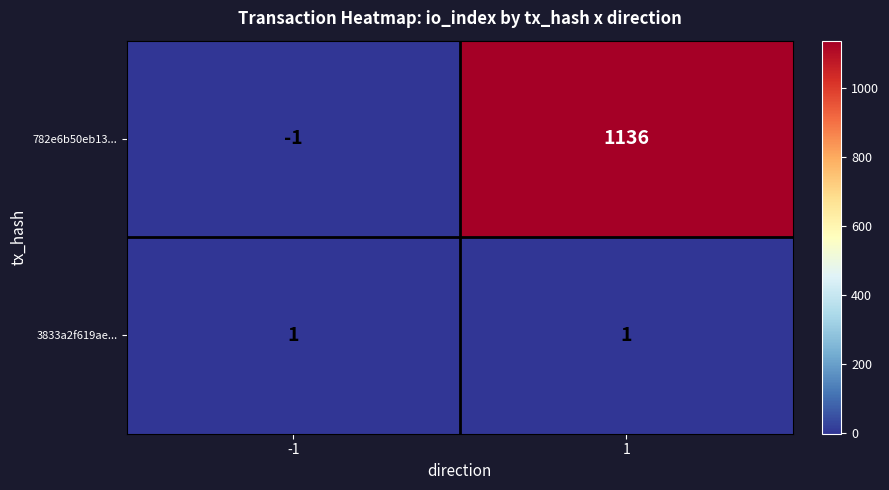

True or false: 782e6b50eb13... has a value of -1 at -1.

True